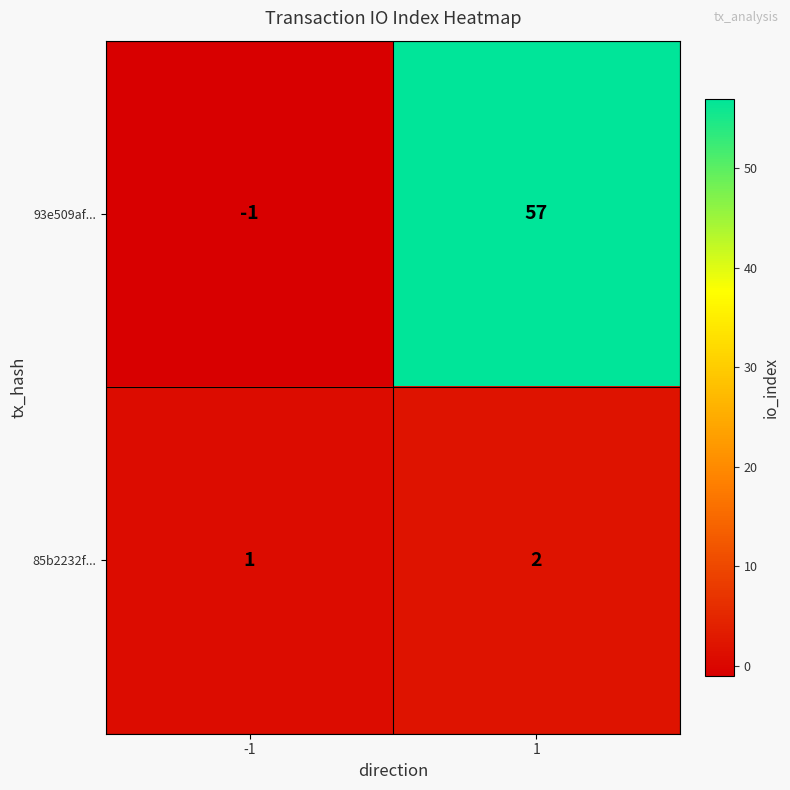

The value of 93e509af... at -1 is 0. True or false?

False